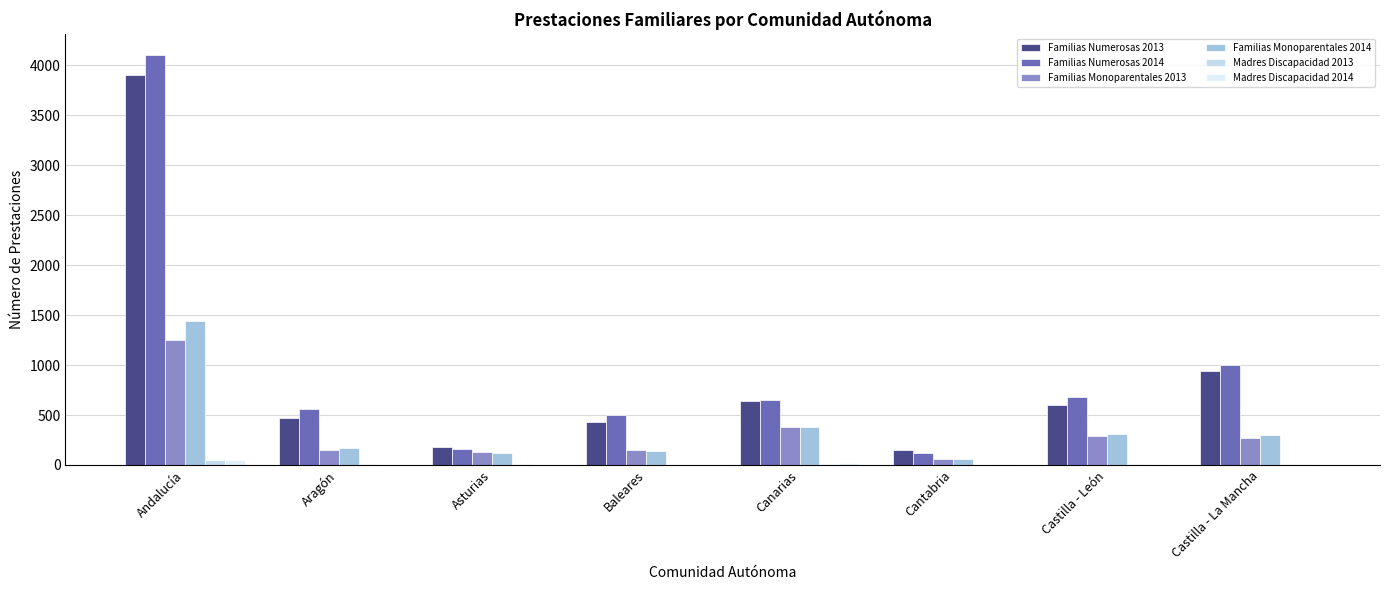

At which label does Familias Numerosas 2014 reach its peak?

Andalucía